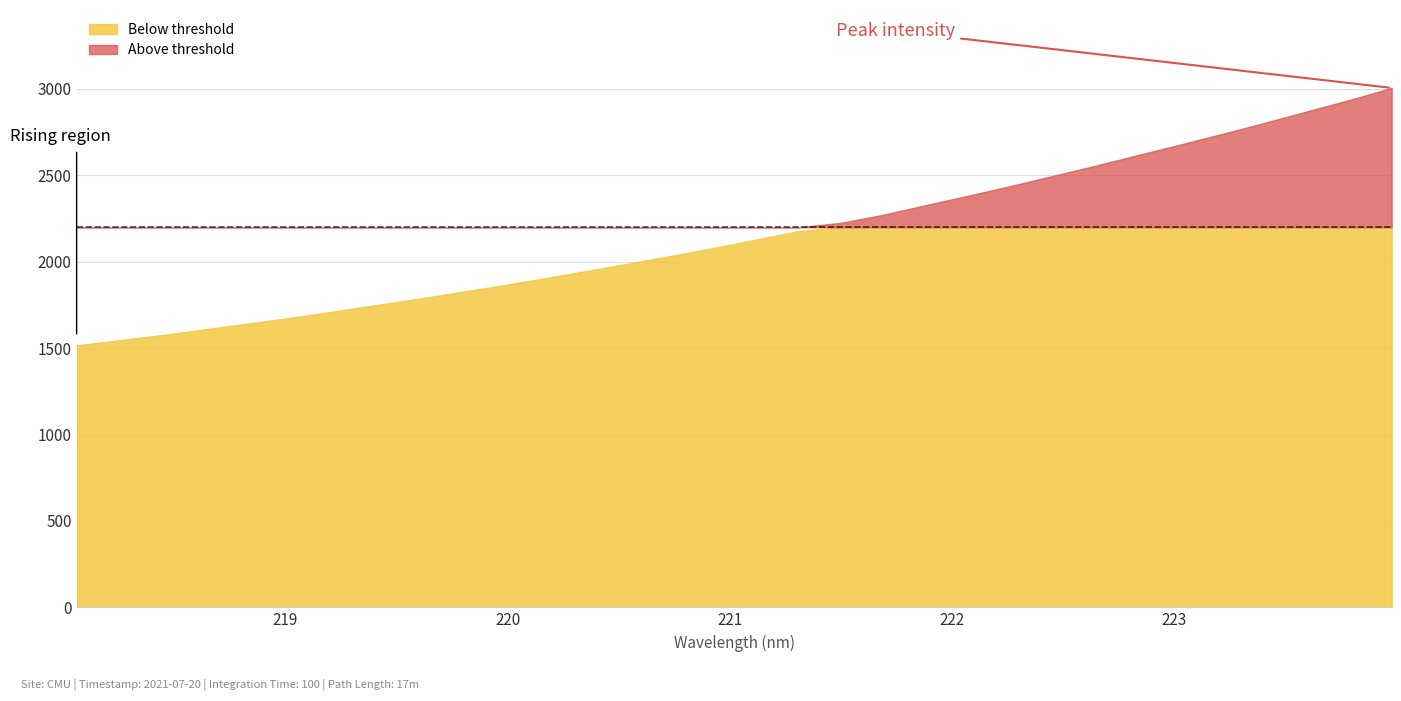

List the labels in order of value, smallest first.

218.0596, 218.2508, 218.442, 218.6332, 218.8244, 219.0156, 219.2067, 219.3979, 219.589, 219.7801, 219.9712, 220.1623, 220.3533, 220.5444, 220.7354, 220.9264, 221.1174, 221.3083, 221.4993, 221.6902, 221.8812, 222.0721, 222.263, 222.4538, 222.6447, 222.8355, 223.0264, 223.2172, 223.408, 223.5987, 223.7895, 223.9802